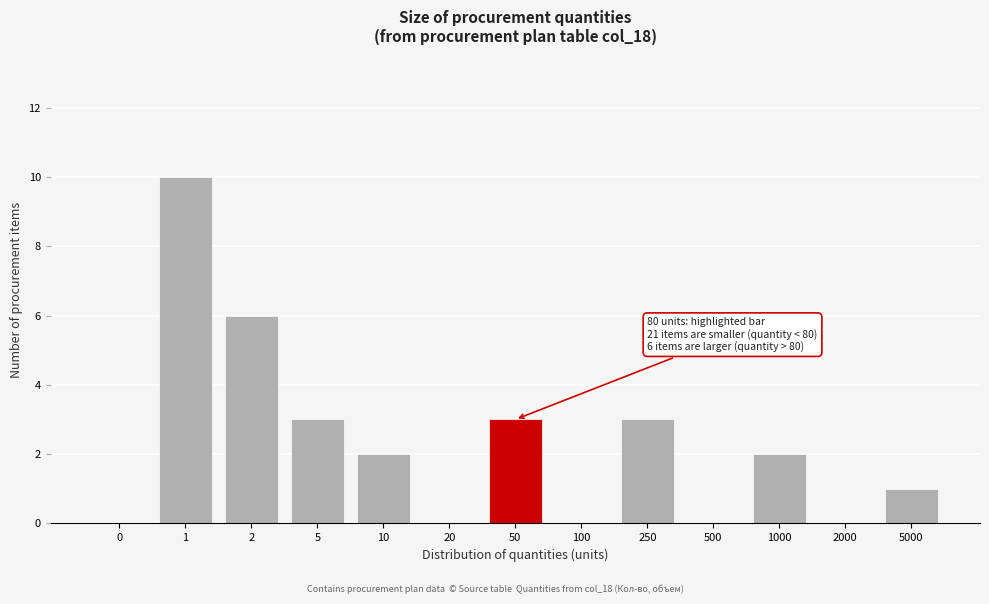

Reading left to right, list all the values displayed in this chart.

0=0	1=10	2=6	5=3	10=2	20=0	50=3	100=0	250=3	500=0	1000=2	2000=0	5000=1